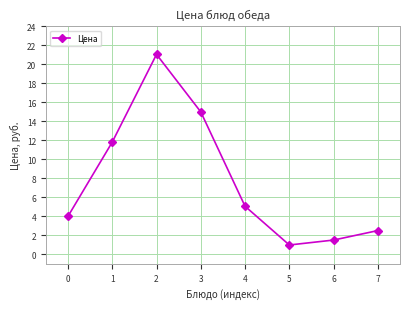

Reading right to left, what are all the values shown in this chart?

2.5	1.5	1.0	5.1	15.0	21.1	11.8	4.0